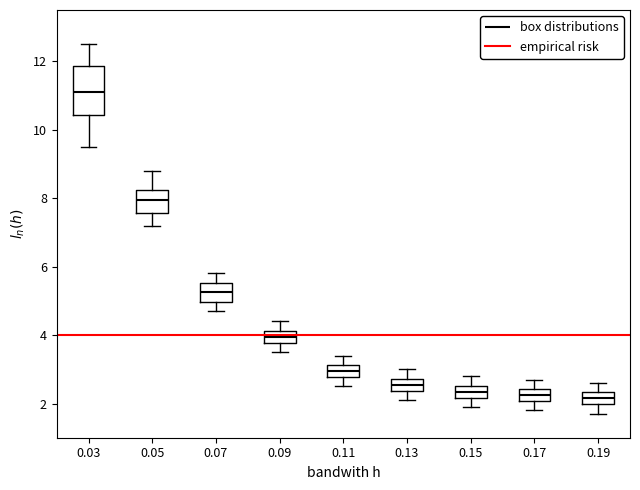

Comparing the boxes themselves (not the whiskers), which one is the tallest?

0.03